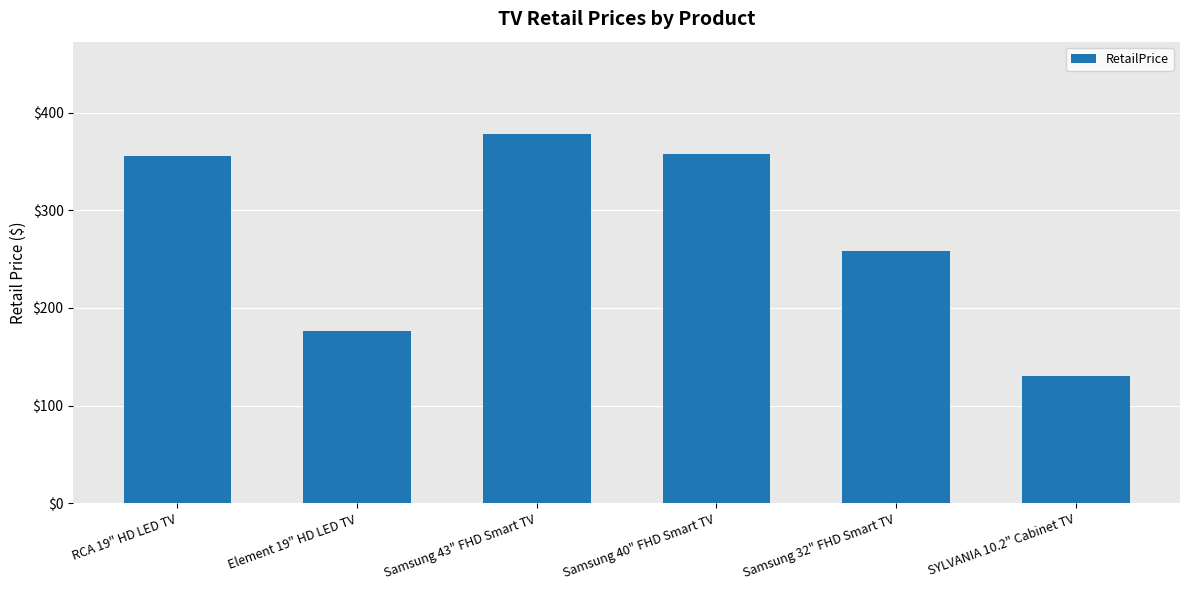

What is the change in value from Samsung 43" FHD Smart TV to SYLVANIA 10.2" Cabinet TV?

-248